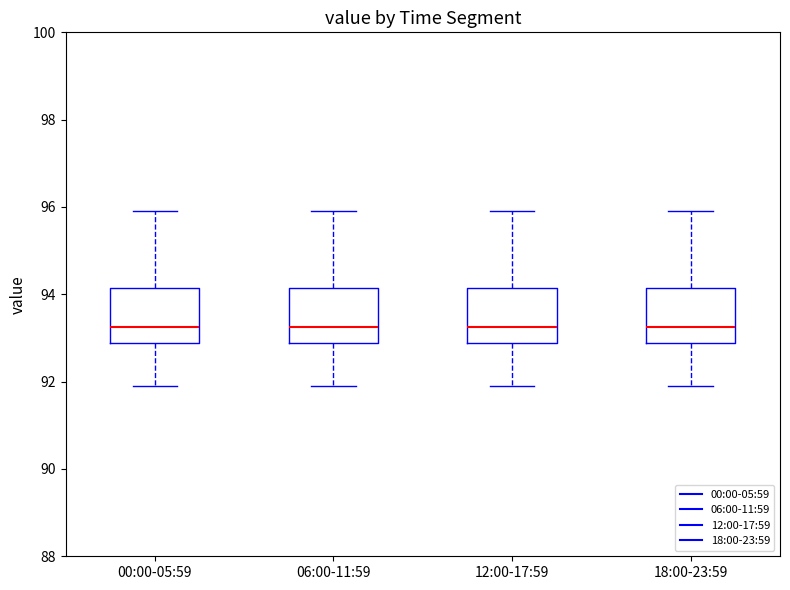

Reading left to right, transcribe this box plot: for each box, give where its median line is, the range the box spans, and where its two whiskers end, as read against the y-axis. The values are not printed on the chart, so give them approximately, as read against the axis.

00:00-05:59: median 93.2, box 92.8 to 94.2, whiskers 92.0 to 96.0
06:00-11:59: median 93.2, box 92.8 to 94.2, whiskers 92.0 to 96.0
12:00-17:59: median 93.2, box 92.8 to 94.2, whiskers 92.0 to 96.0
18:00-23:59: median 93.2, box 92.8 to 94.2, whiskers 92.0 to 96.0